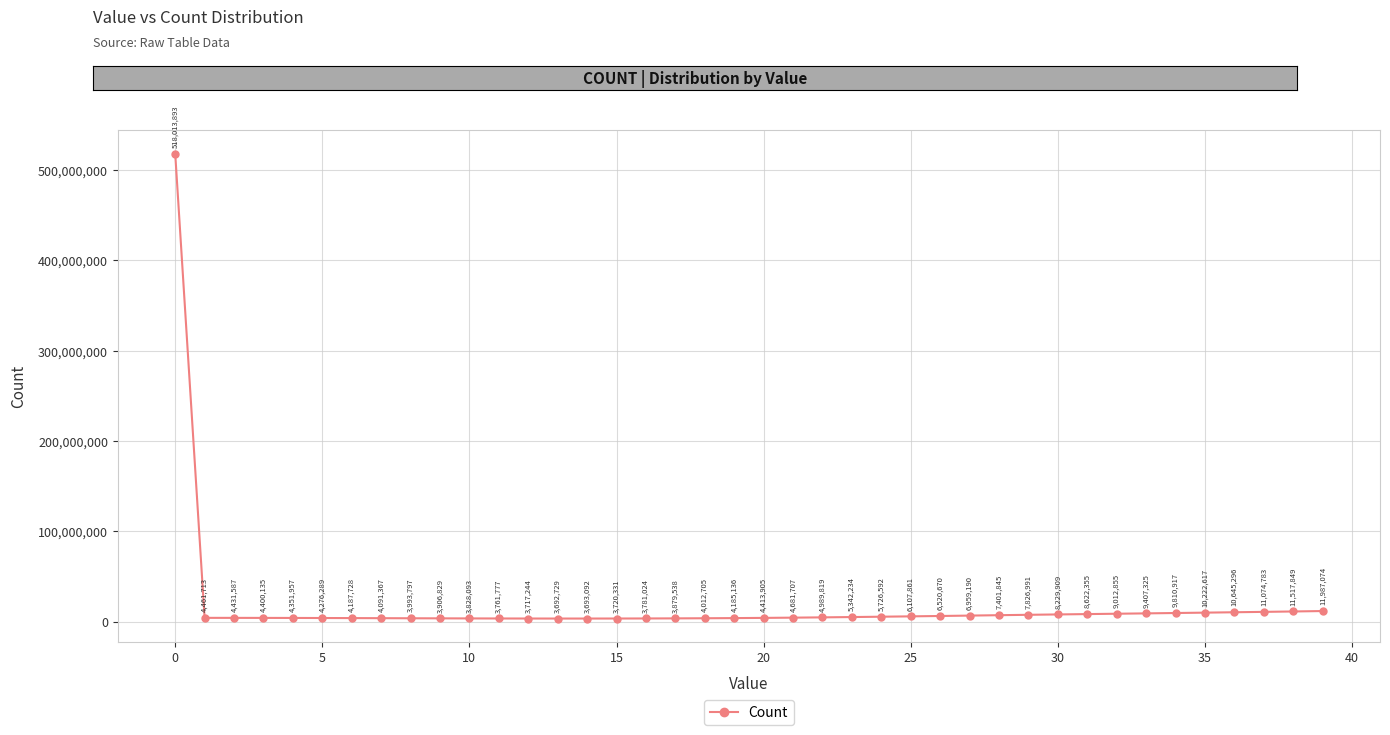

How many categories are shown in the chart?

40